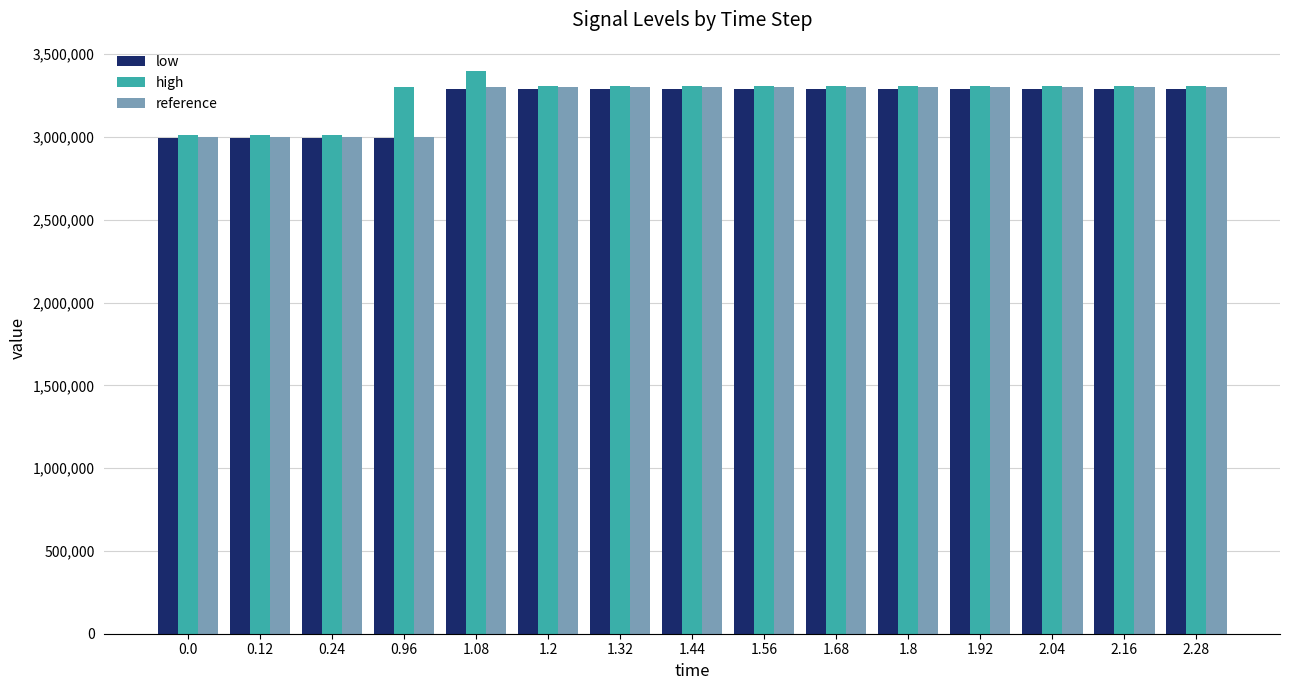

What is the smallest value displayed?

2991000